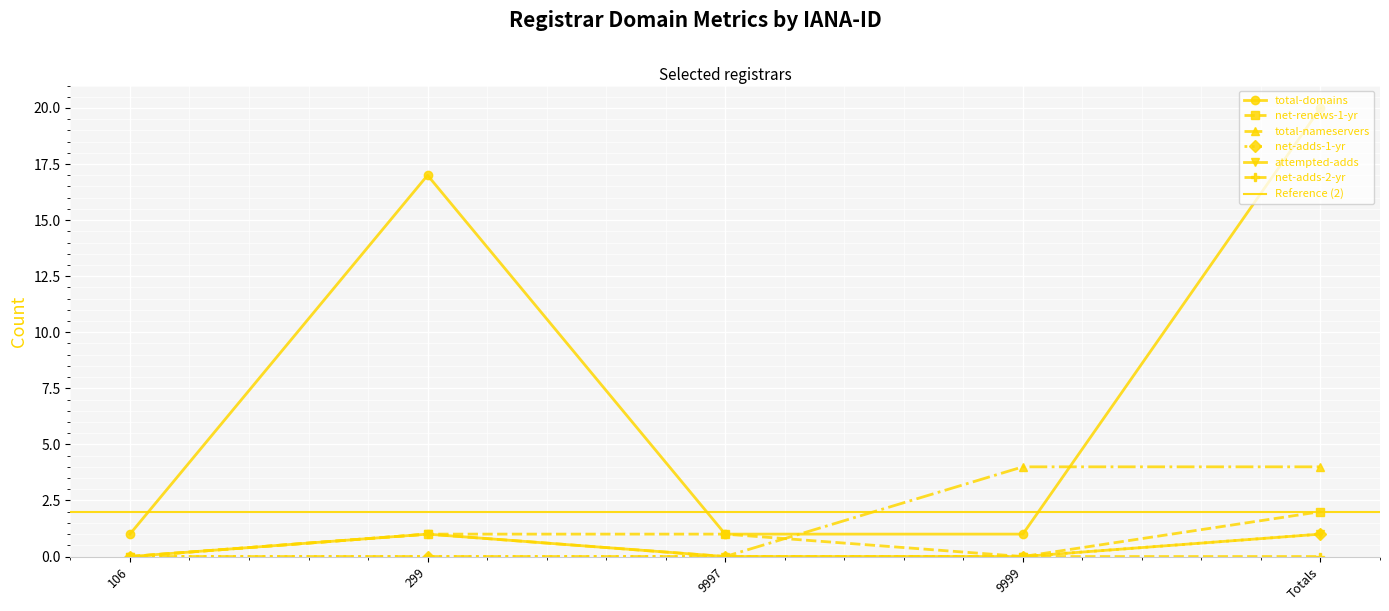

True or false: net-adds-2-yr and total-nameservers intersect in this chart.

False